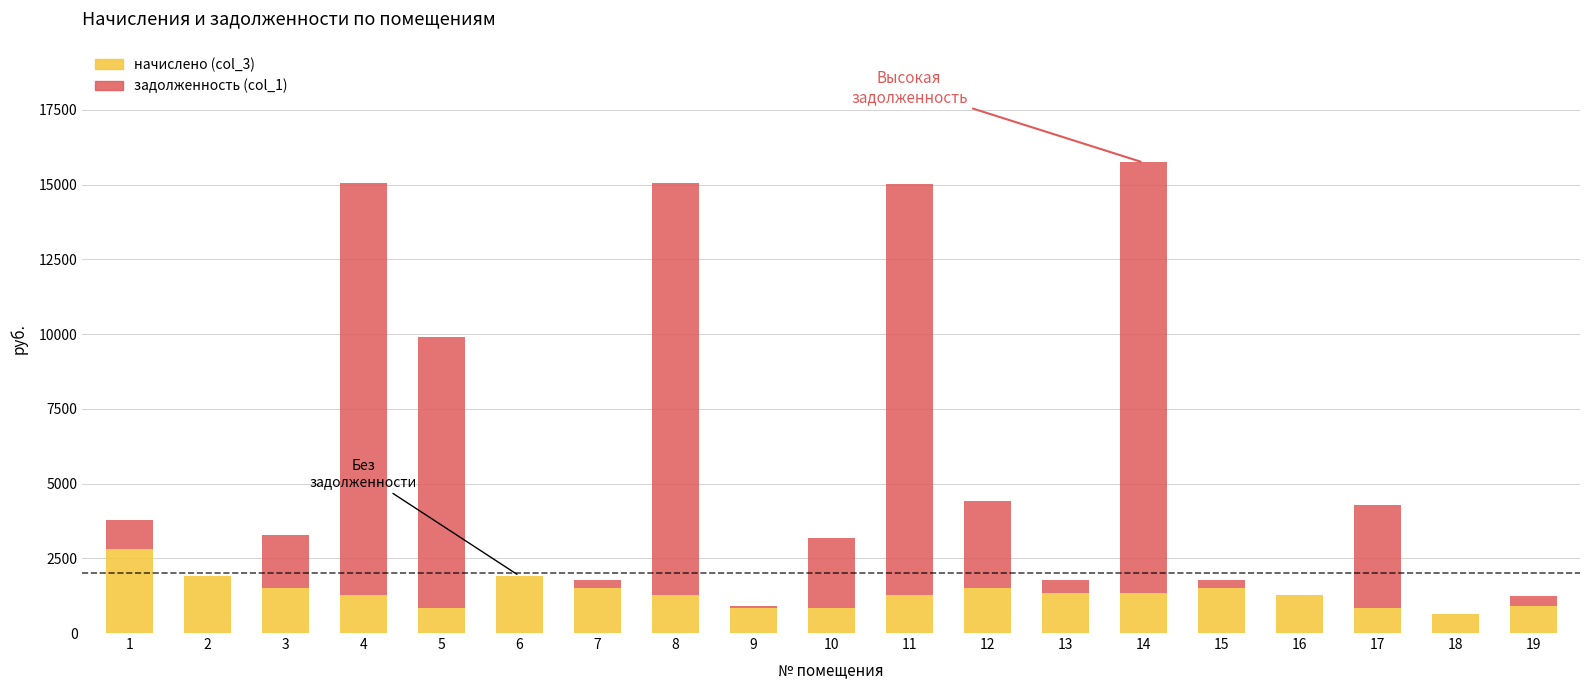

What is the total value across all series at 5?

9905.4